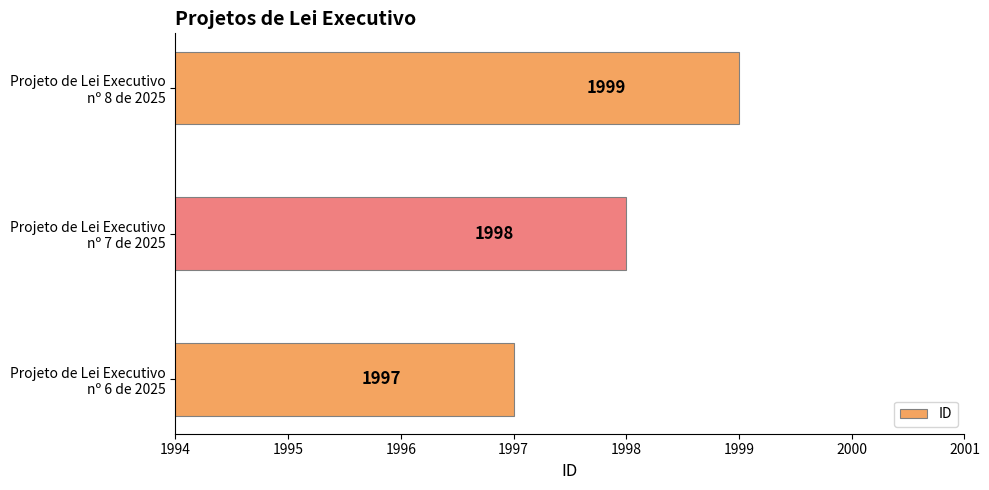

Does the chart contain any negative values?

No